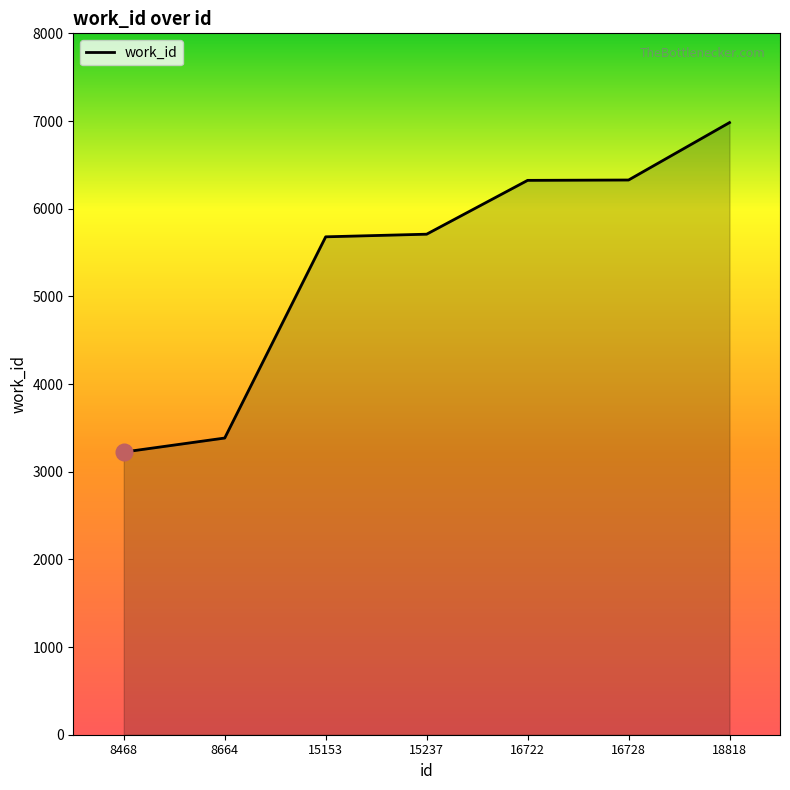

What is the sum of the values at 15237 and 8468?

8933